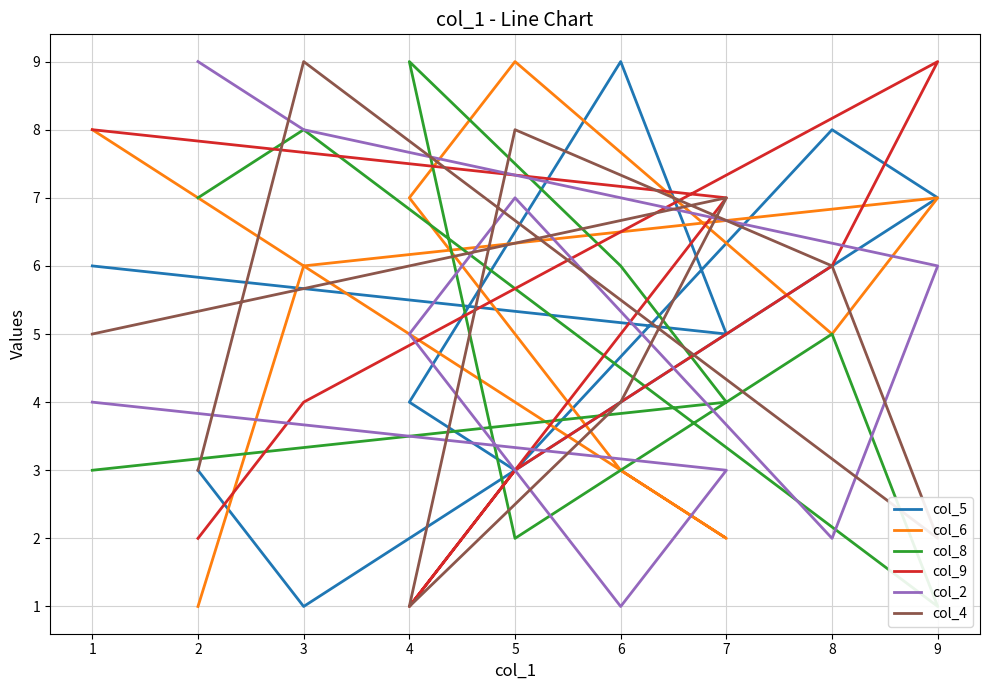

List the series in order of their peak value, lowest first.

col_5, col_6, col_8, col_9, col_2, col_4